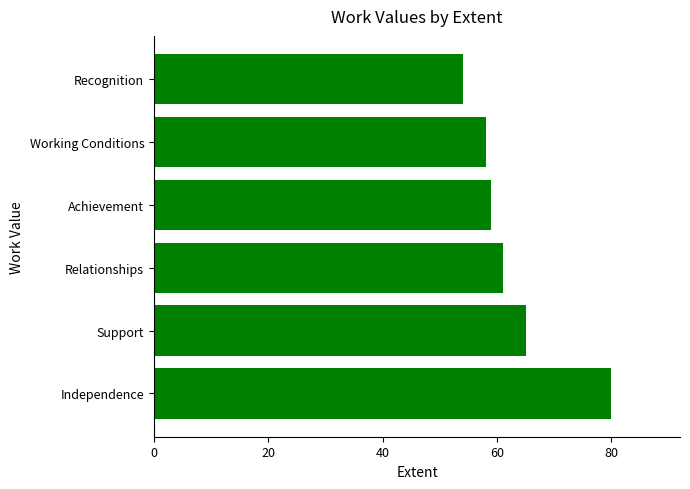

True or false: the data shows 82 at Recognition.

False